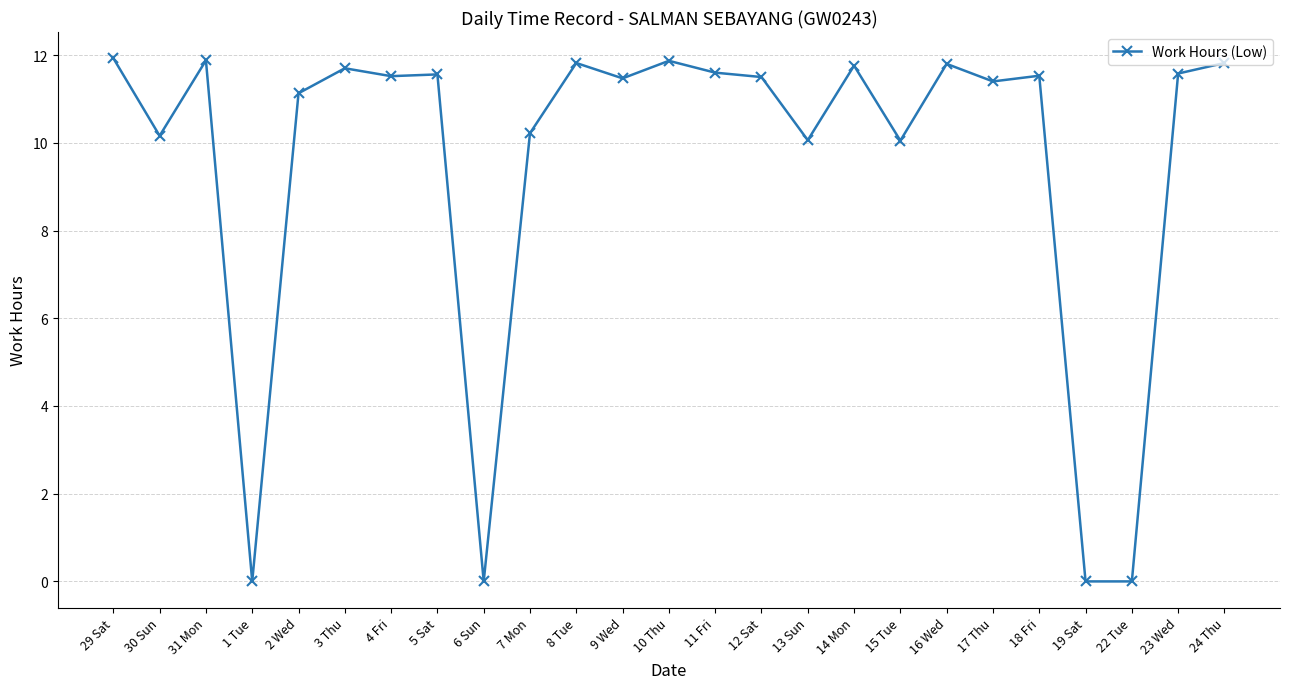

What is the difference between the maximum and second lowest values?

11.9